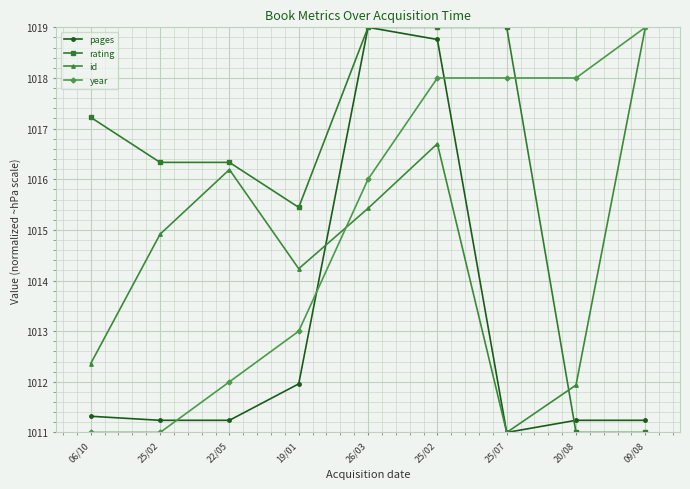

Read the pages value at 06/10.

1011.3